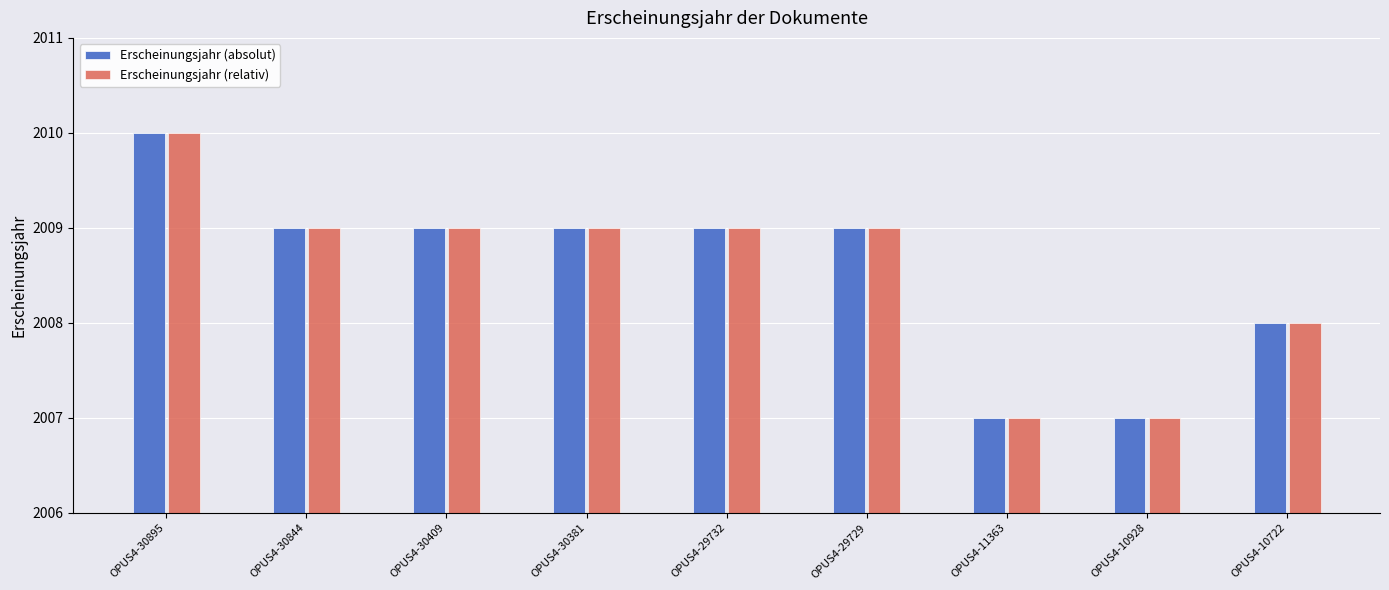

The Erscheinungsjahr (absolut) series shows 3184 at OPUS4-30844. True or false?

False